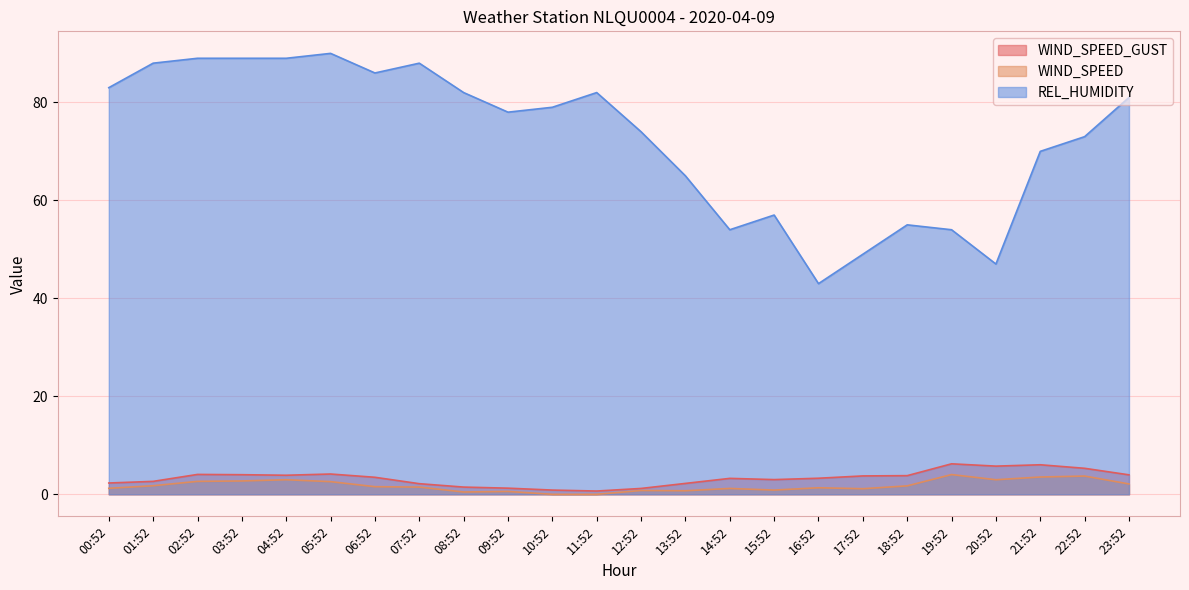

True or false: WIND_SPEED and REL_HUMIDITY intersect in this chart.

False